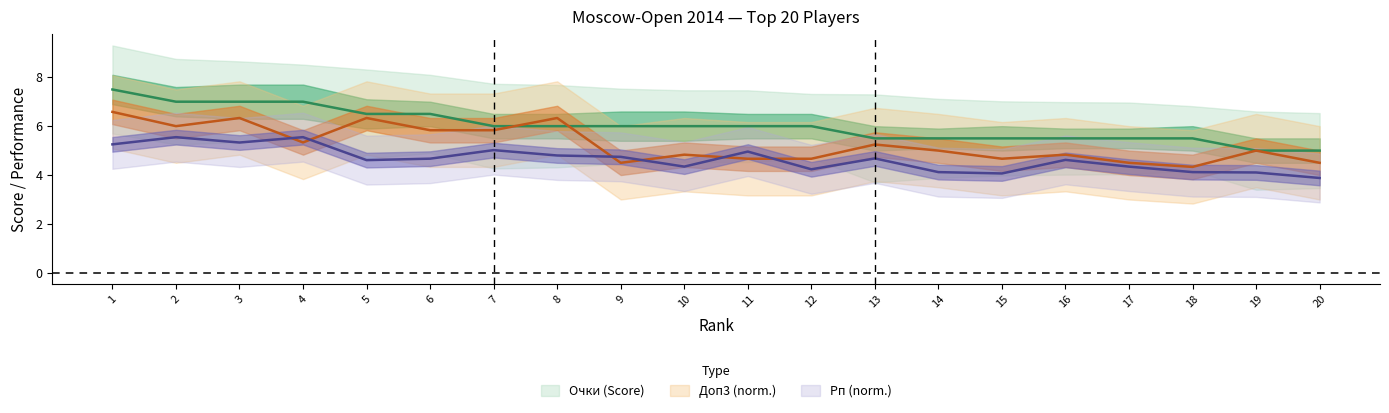

At how many categories does at least one series exceed 6?

7